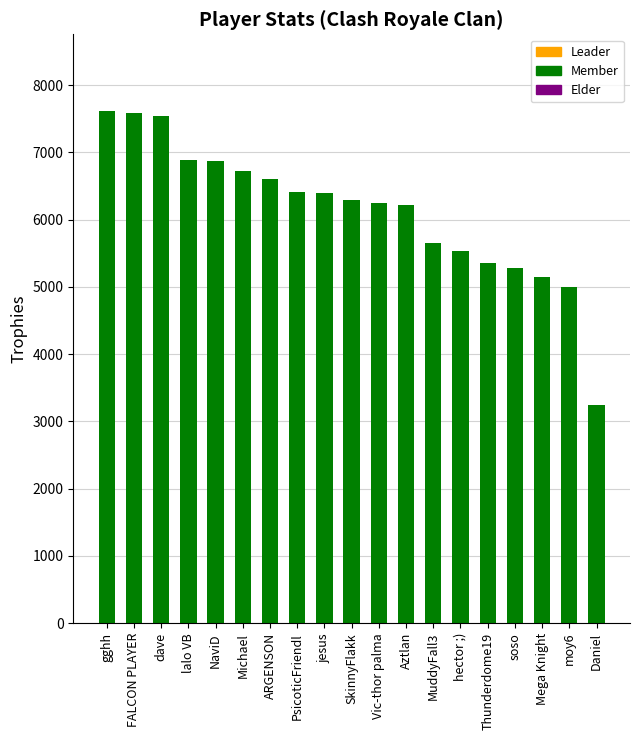

What value does the data have at moy6?

5001